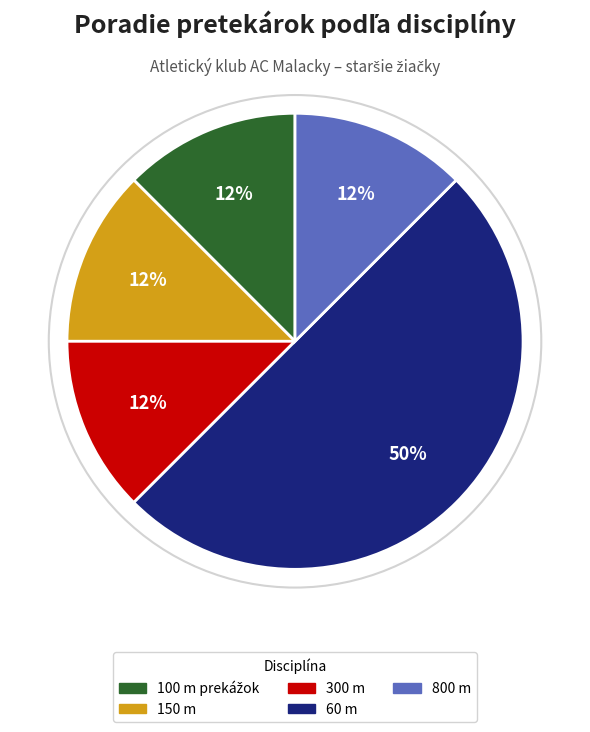

Combined, do 800 m and 150 m account for over 50%?

No